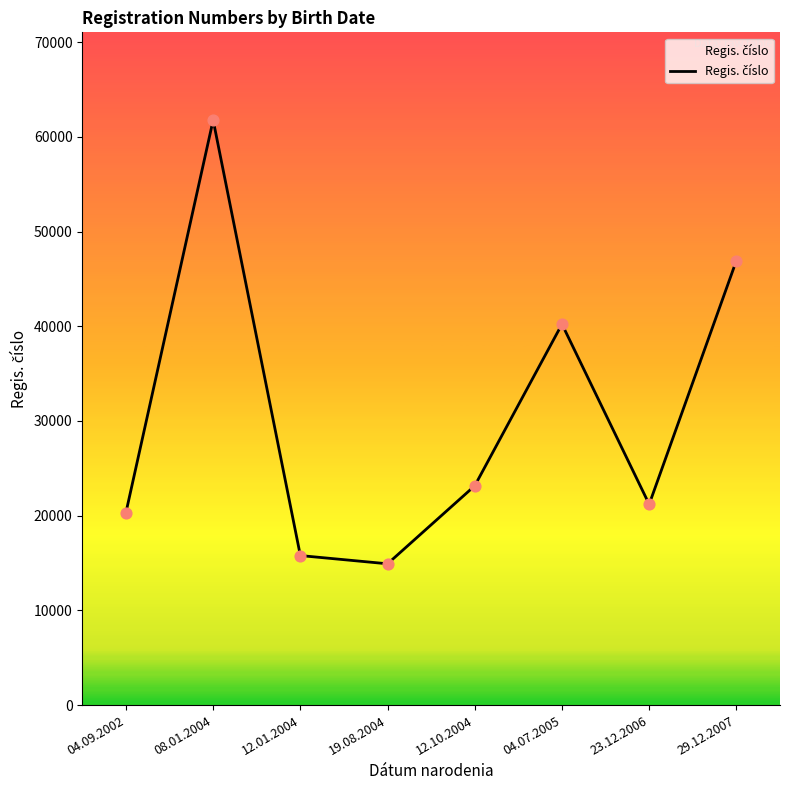

Which has a higher value, 04.09.2002 or 12.01.2004?

04.09.2002